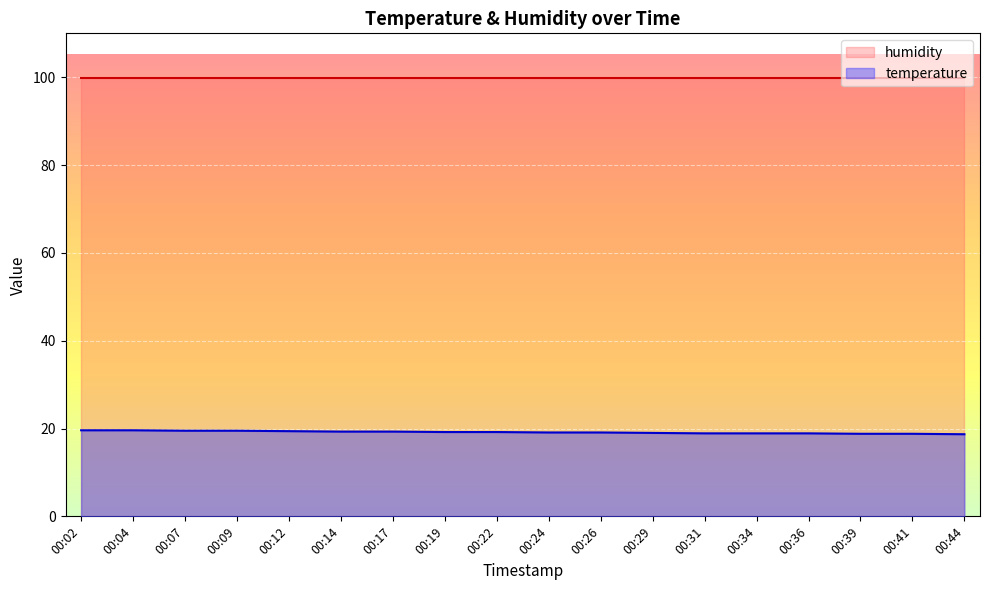

True or false: humidity and temperature cross at least once.

False